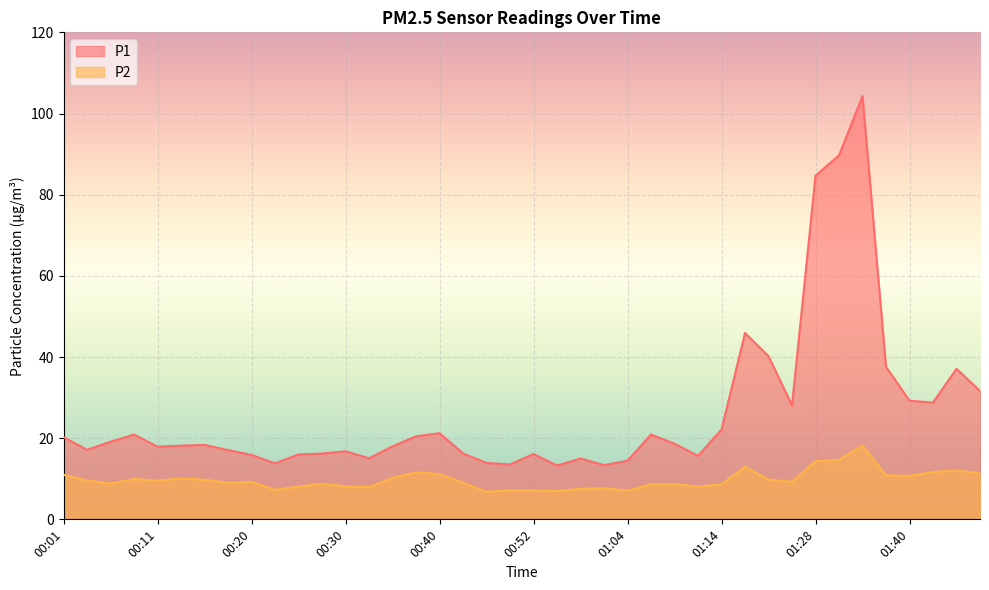

Where is the first local maximum for P1?

00:08